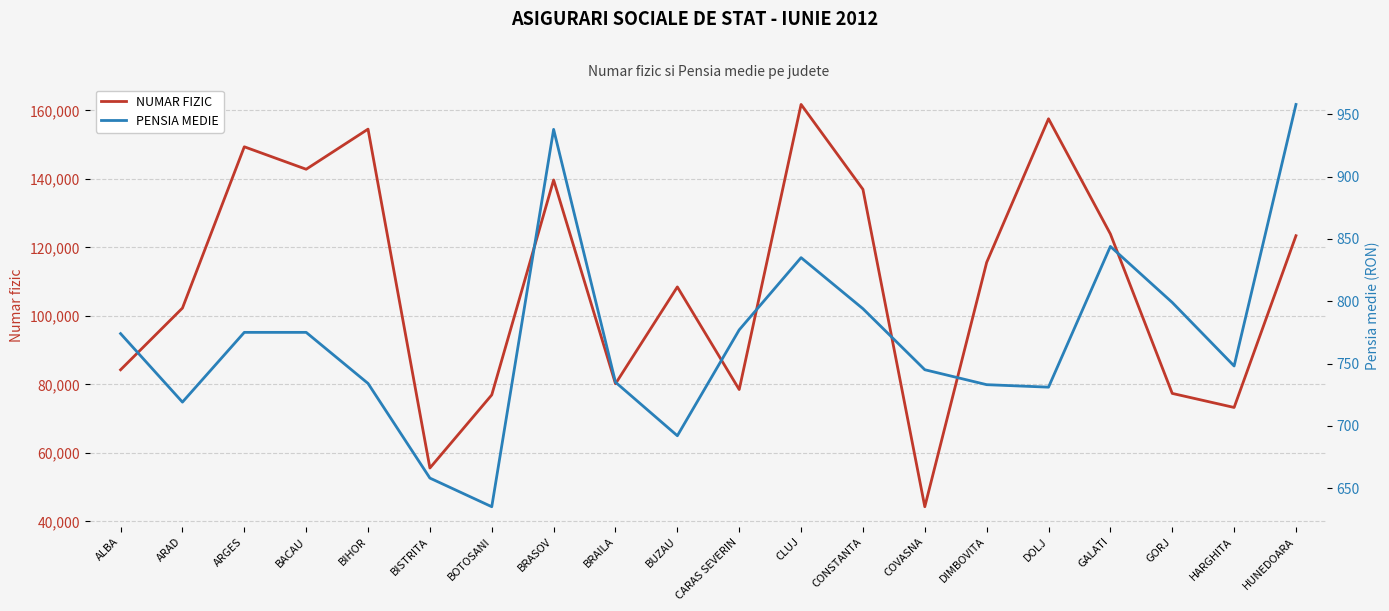

How many distinct data groups are displayed?

2